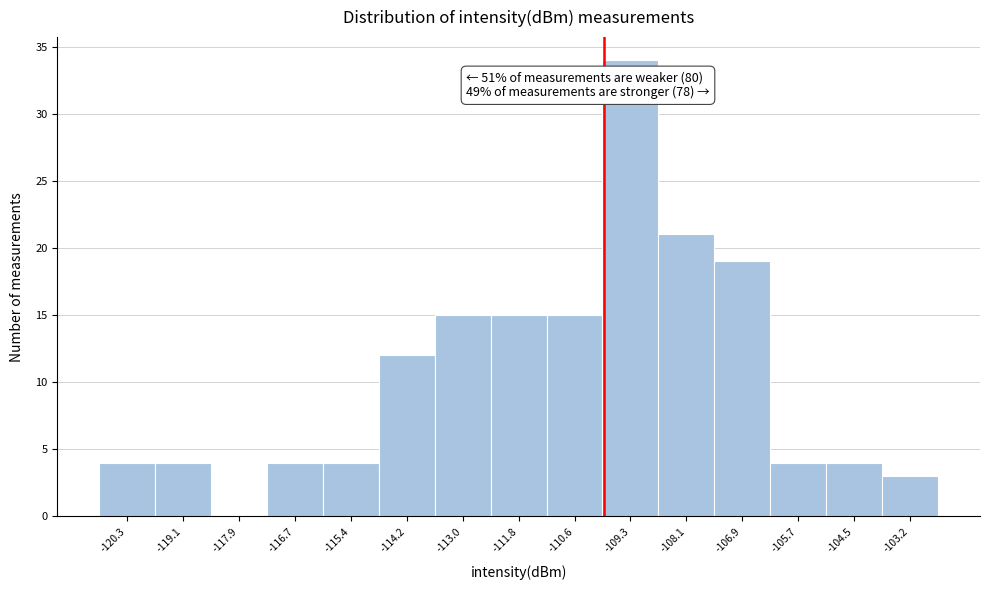

Over which range of the x-axis is the bar tallest?

-110.0 to -108.8